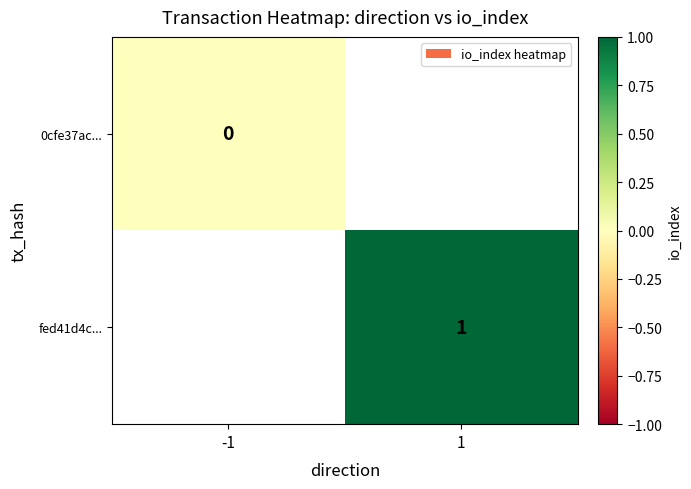

The value of fed41d4c... at 1 is 1. True or false?

True